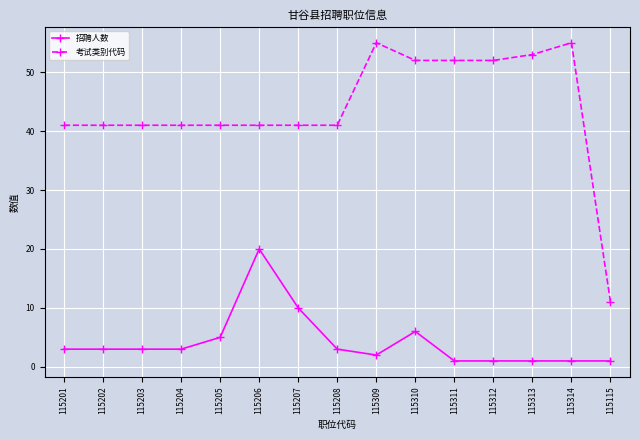

Reading left to right, transcribe all the data shown in this chart.

招聘人数: 3	3	3	3	5	20	10	3	2	6	1	1	1	1	1
考试类别代码: 41	41	41	41	41	41	41	41	55	52	52	52	53	55	11